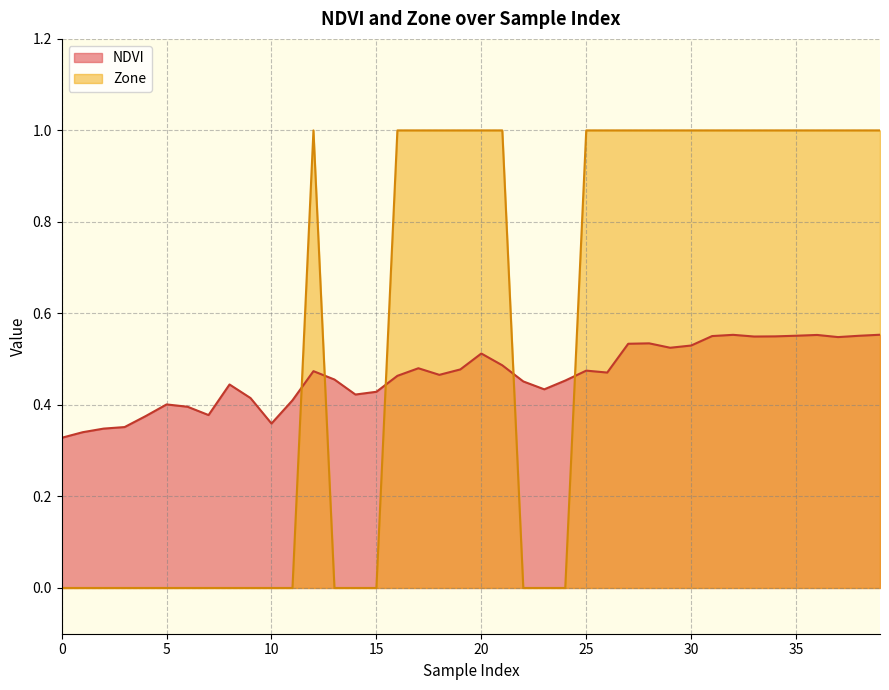

Where is the first local maximum for NDVI?

5